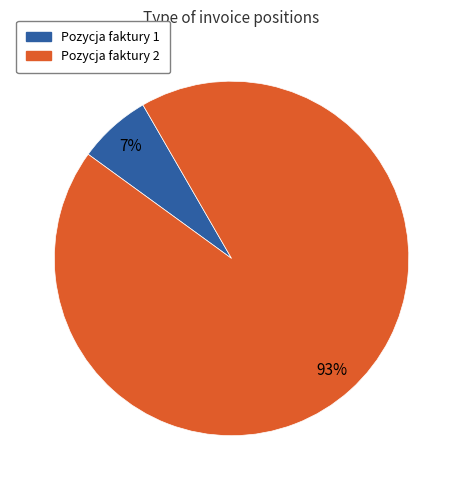

Is there a majority slice in this chart?

Yes